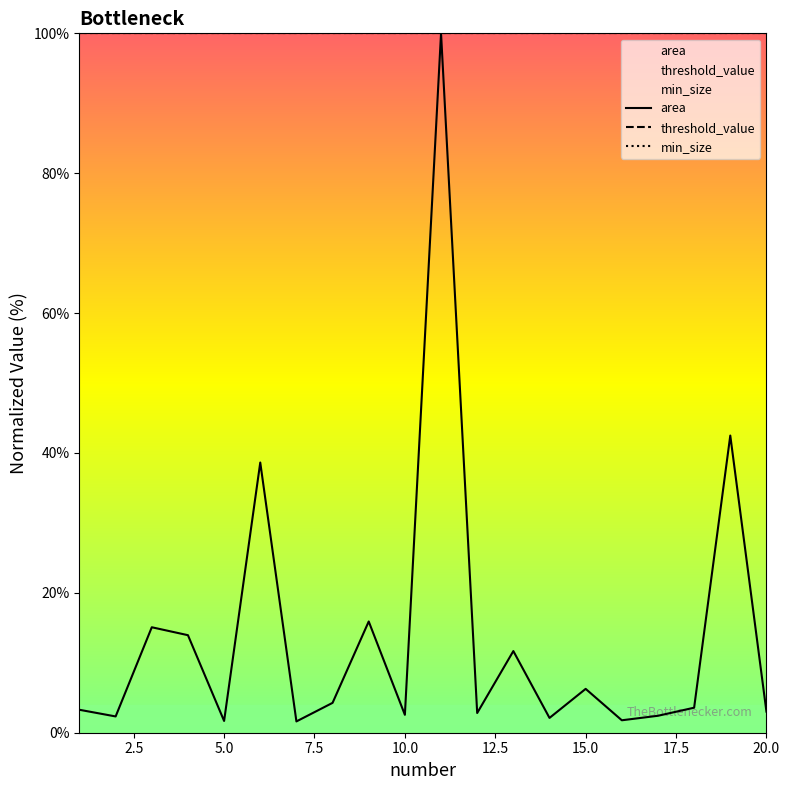

The min_size series shows 100.0 at 15.0. True or false?

True